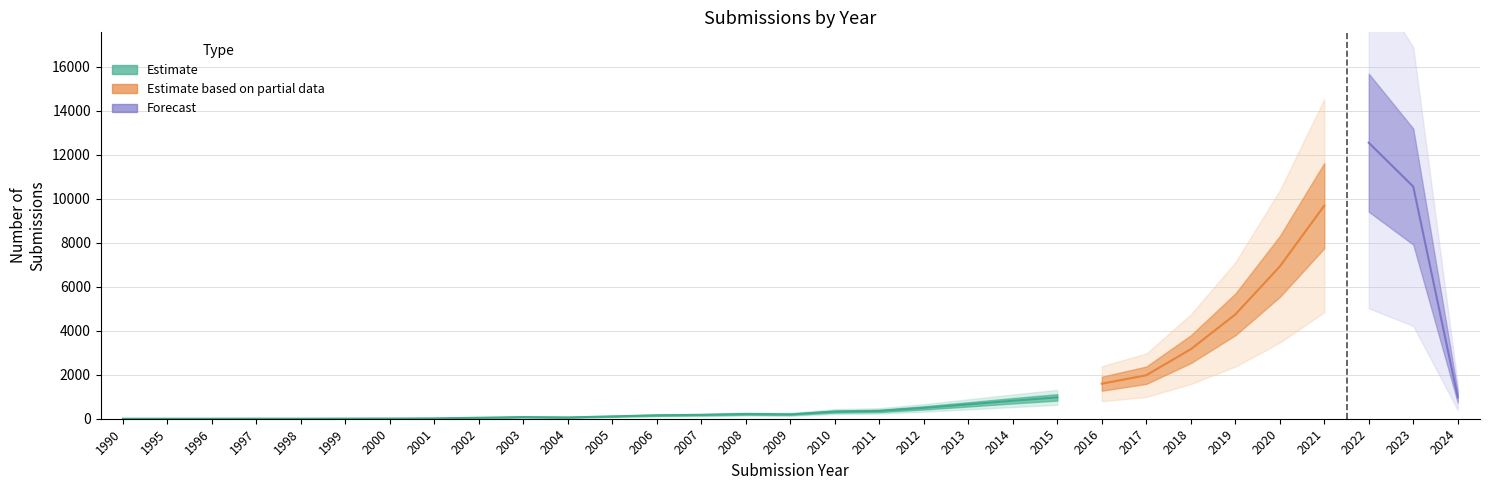

How many points are higher than both their immediate neighbors (excluding endpoints)?

4